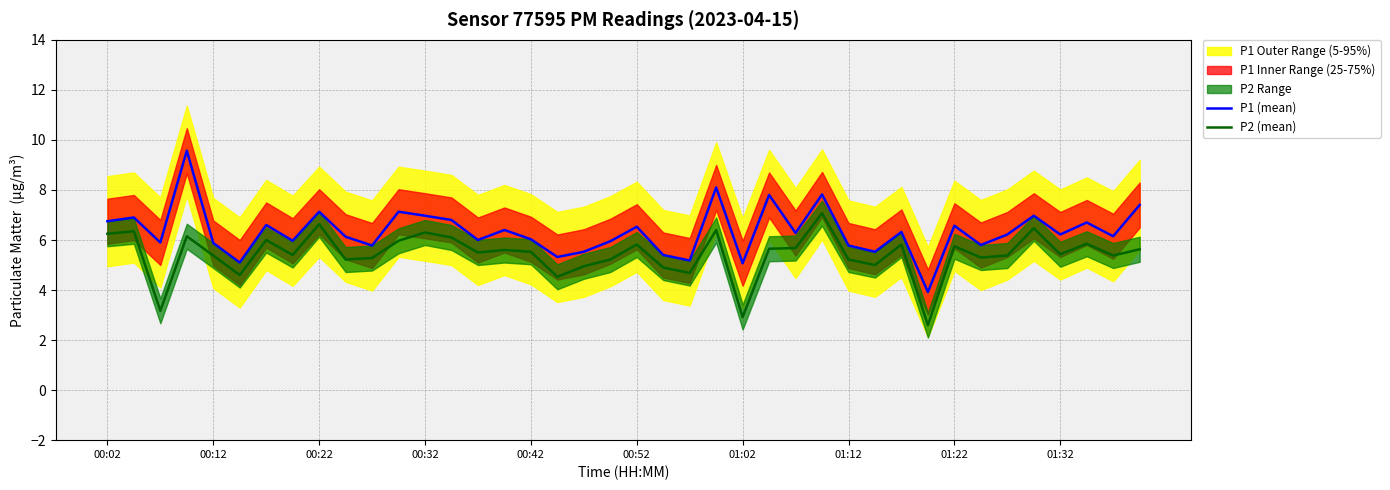

At 10, list the series in order from largest to smallest.

P1 (mean), P2 (mean)